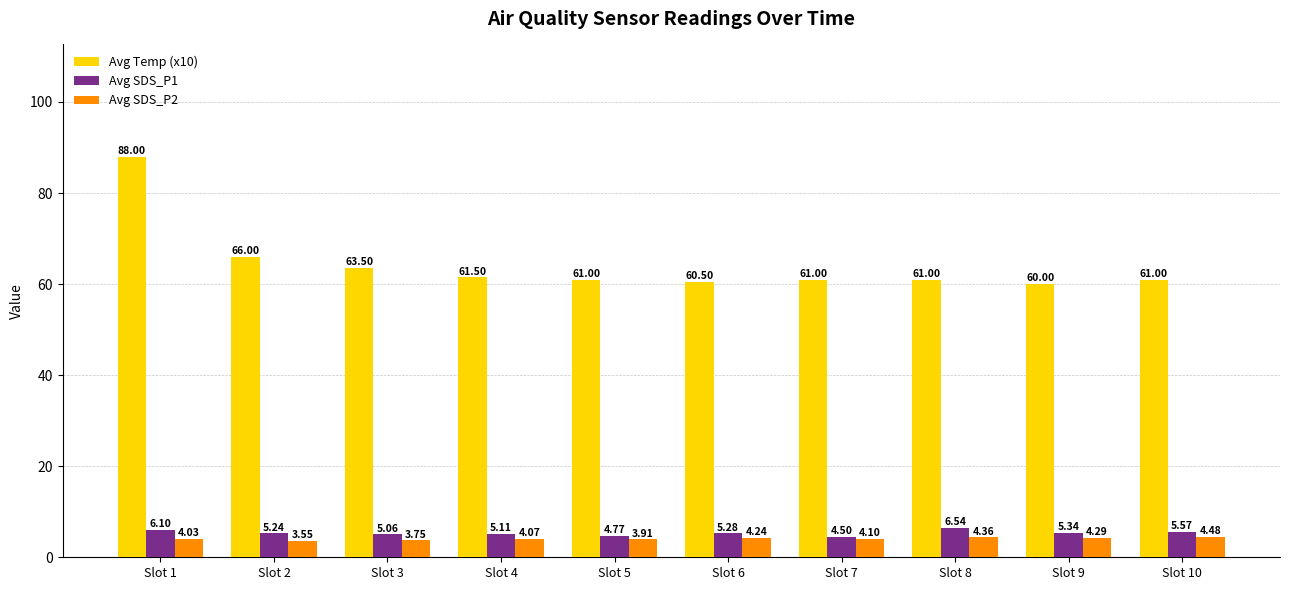

Where does the Avg SDS_P2 series first go above 4?

Slot 1